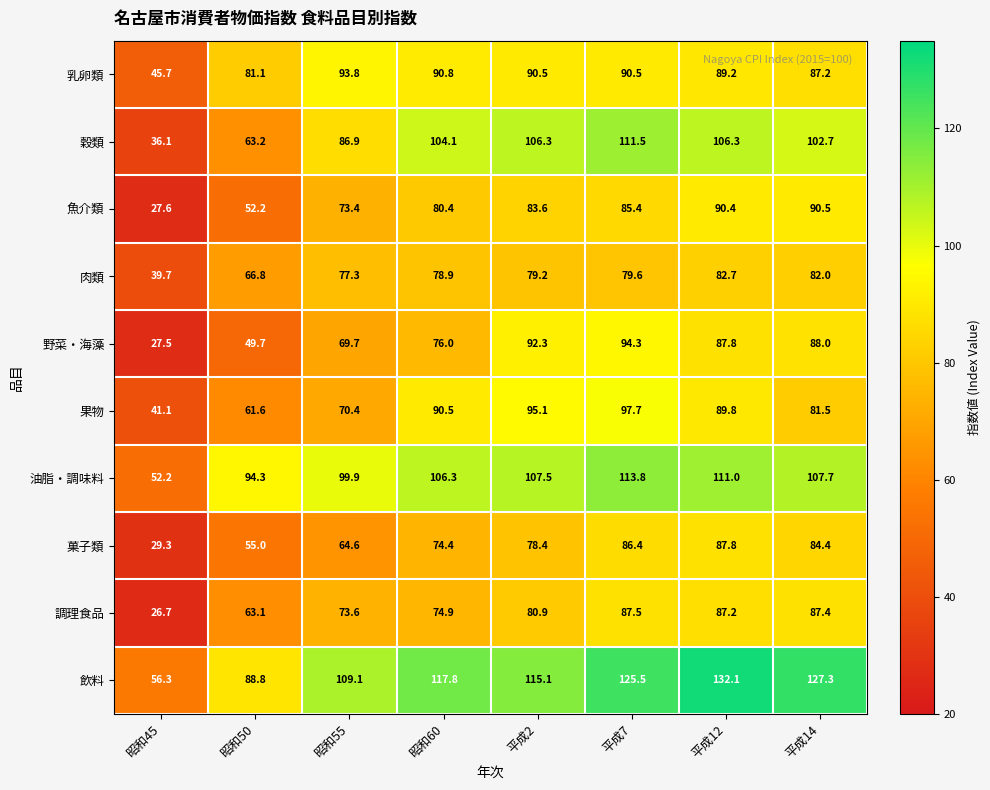

How many values in the 魚介類 series exceed 83?

4